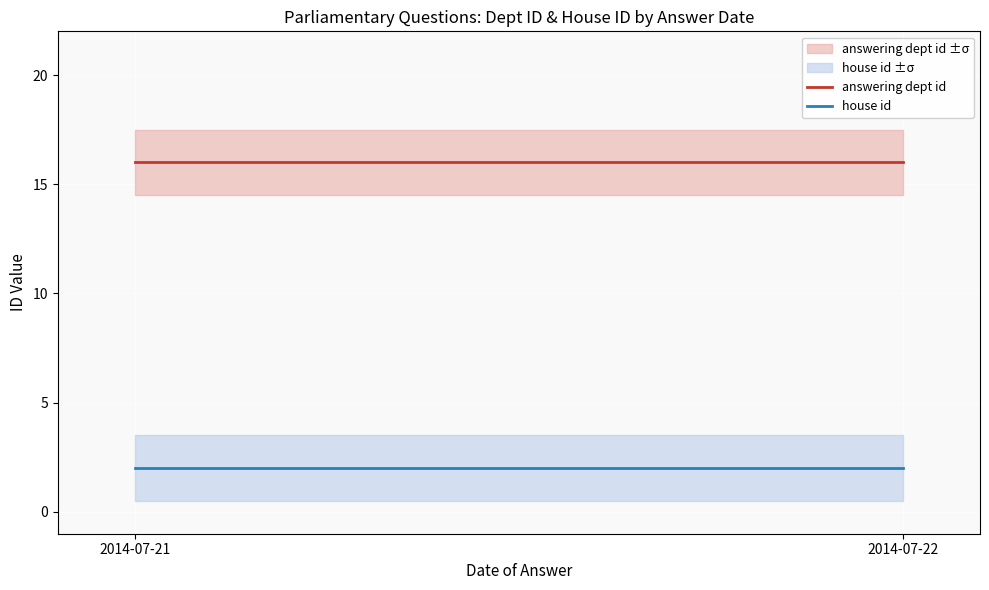

Reading right to left, extract all data points from this chart.

answering dept id: 16	16
house id: 2	2